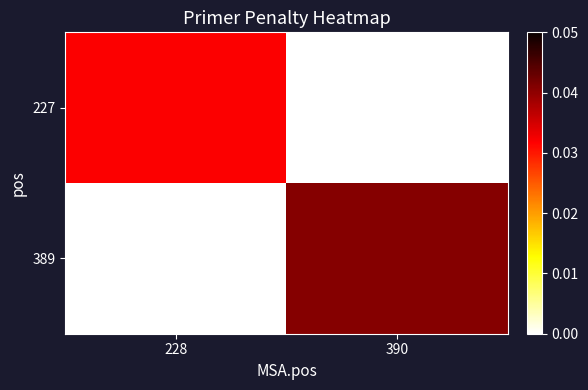

How many data points does each series have?

2